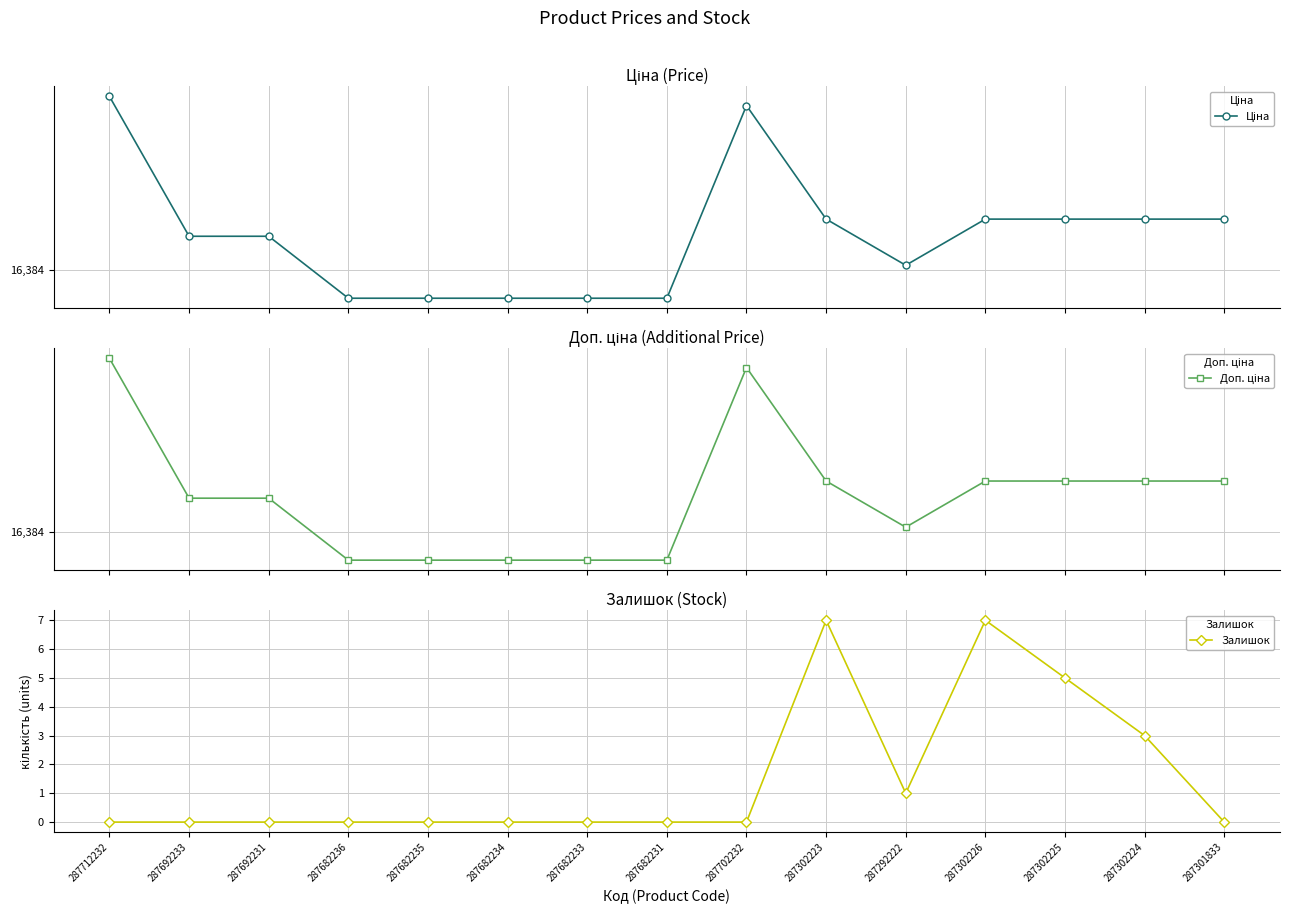

Reading left to right, what are all the values shown in this chart?

Ціна: 30102.8	18420.9	18420.9	14817.6	14817.6	14817.6	14817.6	14817.6	29152.3	19564.9	16636.8	19564.9	19564.9	19564.9	19564.9
Доп. ціна: 30102.8	18420.9	18420.9	14817.6	14817.6	14817.6	14817.6	14817.6	29152.3	19564.9	16636.8	19564.9	19564.9	19564.9	19564.9
Залишок: 0.0	0.0	0.0	0.0	0.0	0.0	0.0	0.0	0.0	7.0	1.0	7.0	5.0	3.0	0.0